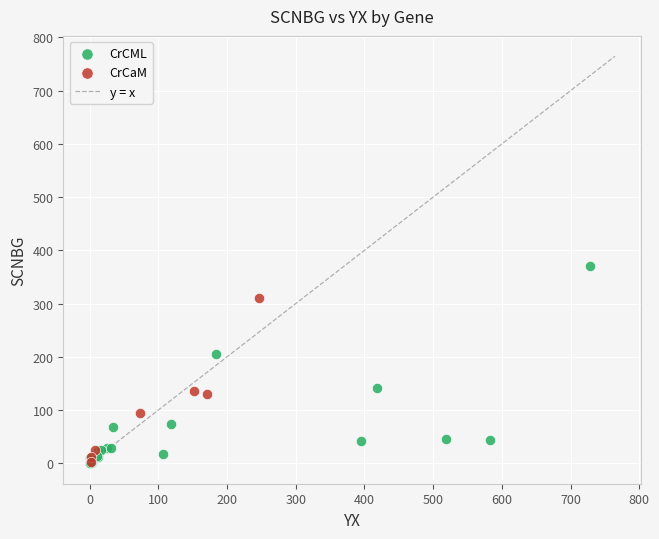

Which series reaches the maximum Y coordinate?

CrCML